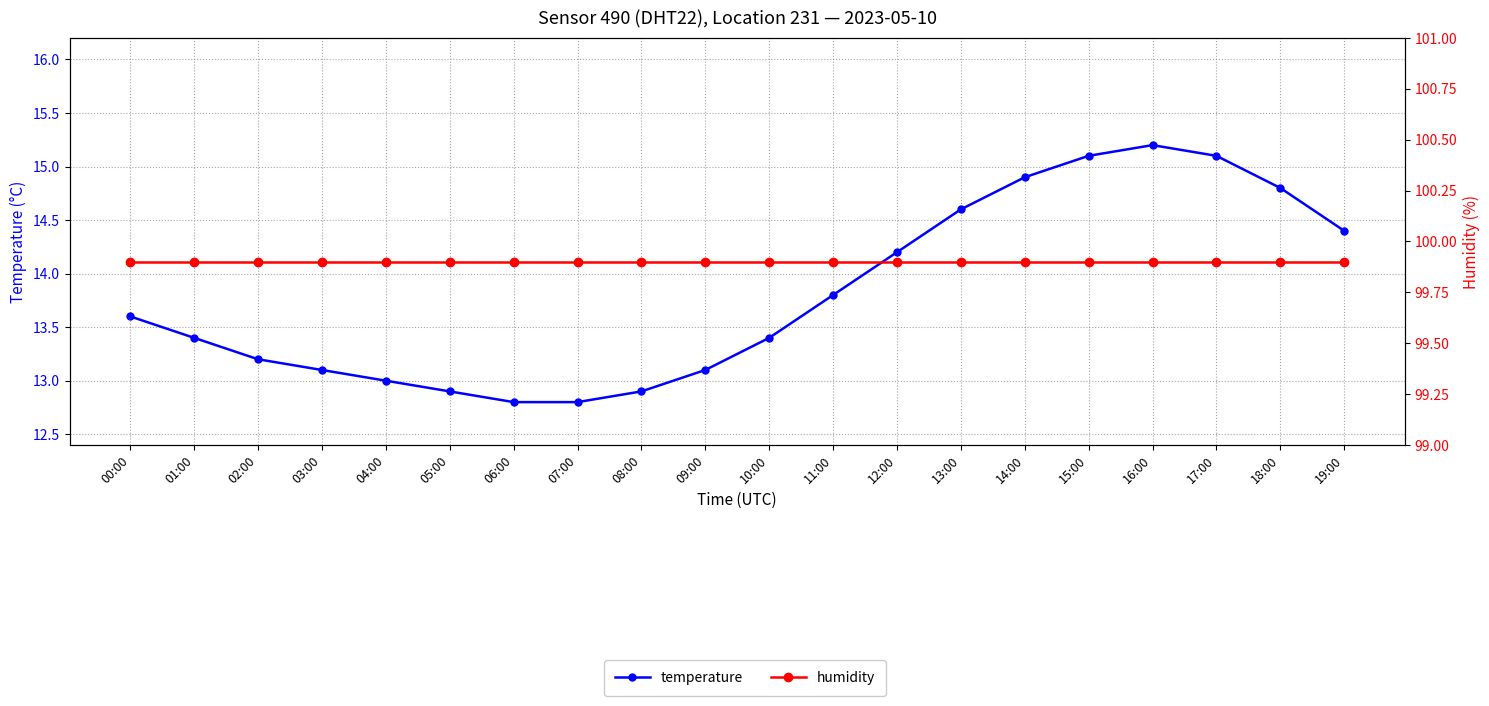

True or false: temperature and humidity intersect in this chart.

False